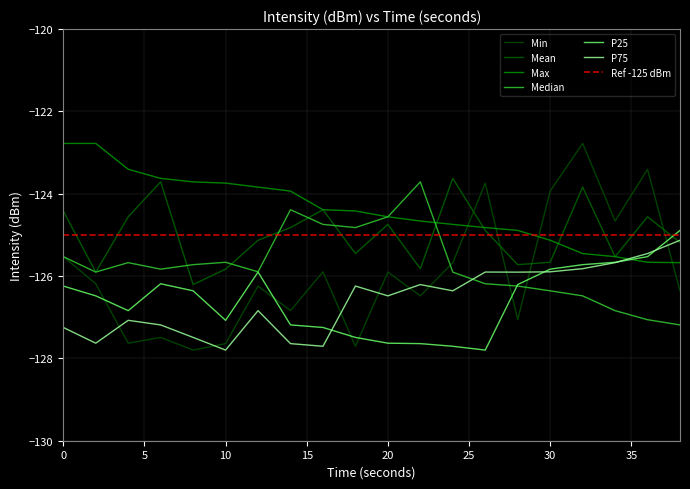

True or false: Max has more than 2 interior local peaks.

False